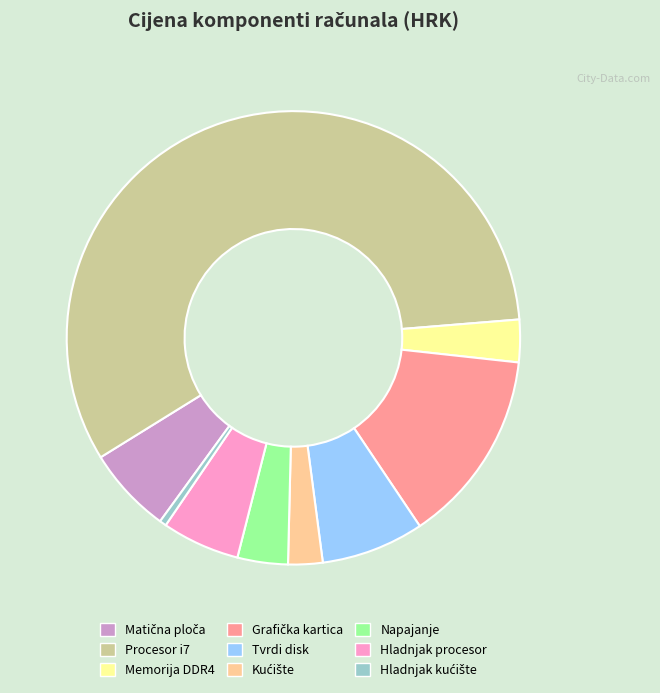

Is there any slice that represents more than half of the pie?

Yes